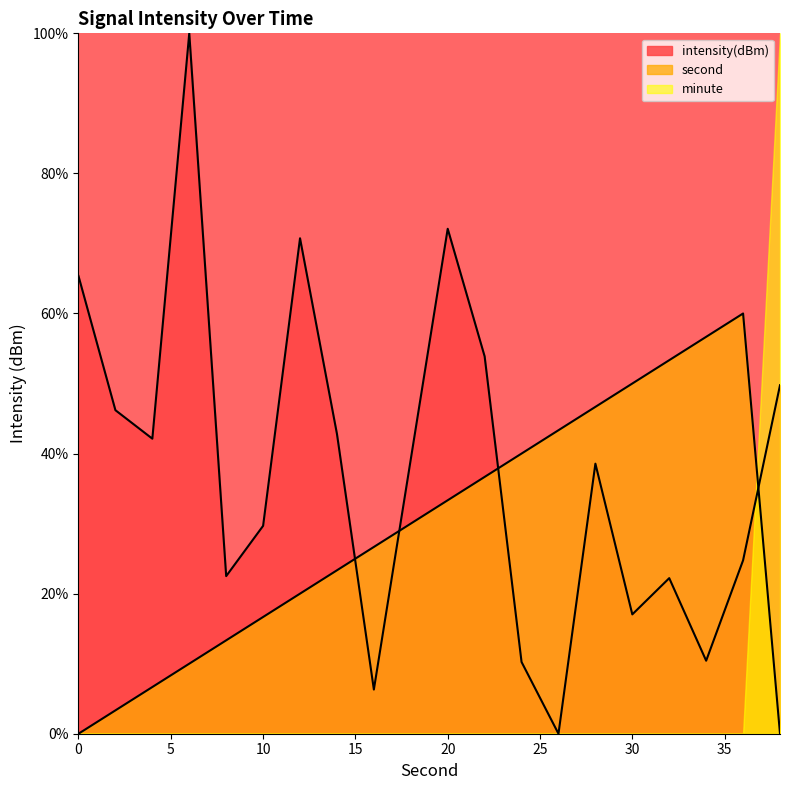

Rank the series by their average value, from highest to lowest.

intensity(dBm), second, minute